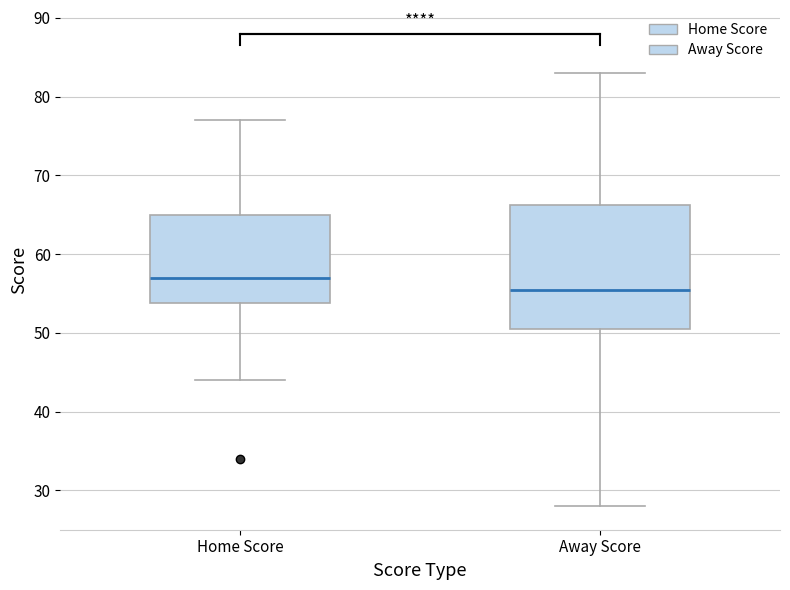

Reading left to right, read every box against the y-axis: the position of its median line, the range the box covers, and the ends of its whiskers. The values are not printed on the chart, so give them approximately, as read against the axis.

Home Score: median 57, box 54 to 65, whiskers 44 to 77
Away Score: median 56, box 51 to 66, whiskers 28 to 83